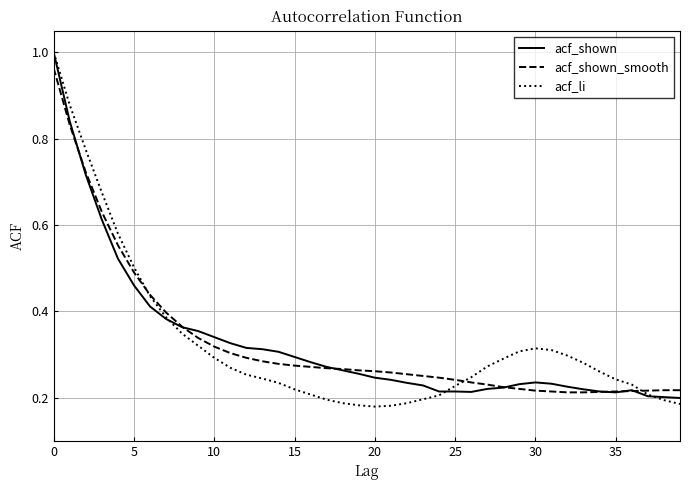

Which series has the largest range (max minus min)?

acf_li